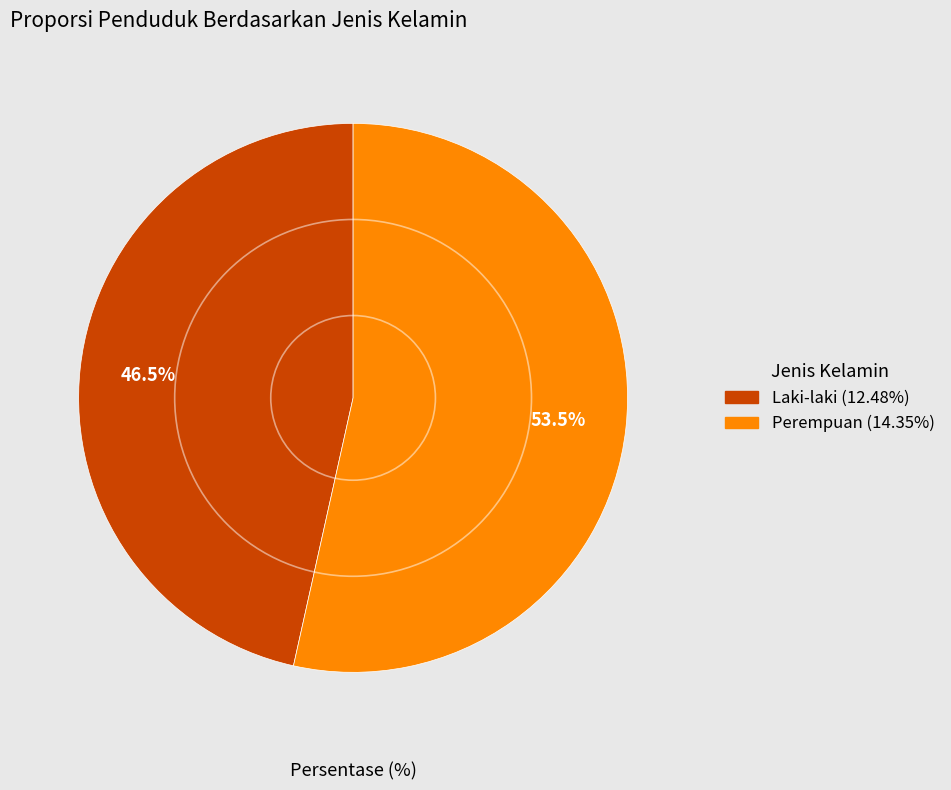

Which slice is the largest?

Perempuan